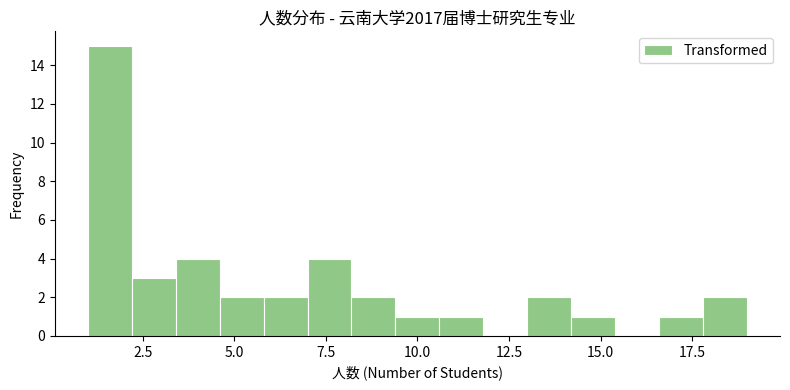

Read against the x-axis, roughly where is the centre of the tallest bar?

1.5